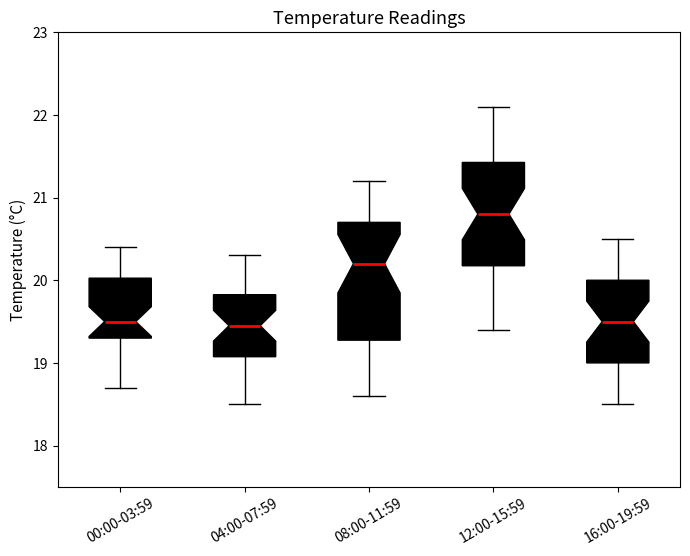

Which box's median line is the highest?

12:00-15:59